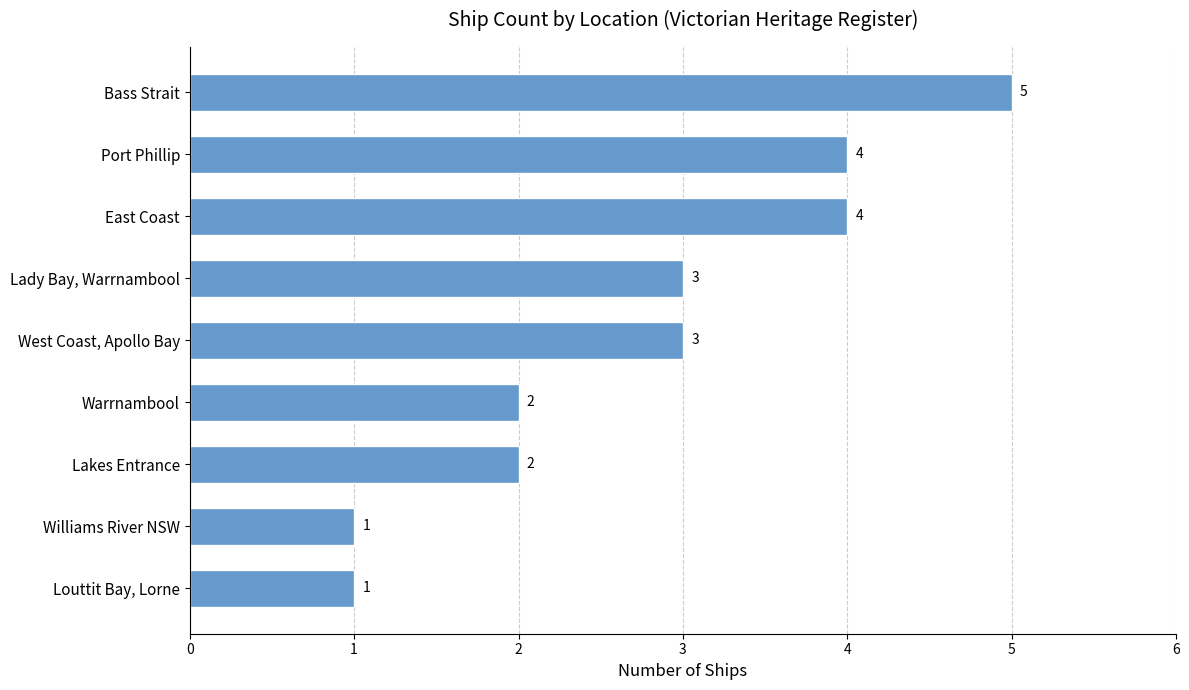

Which has a higher value, Williams River NSW or East Coast?

East Coast